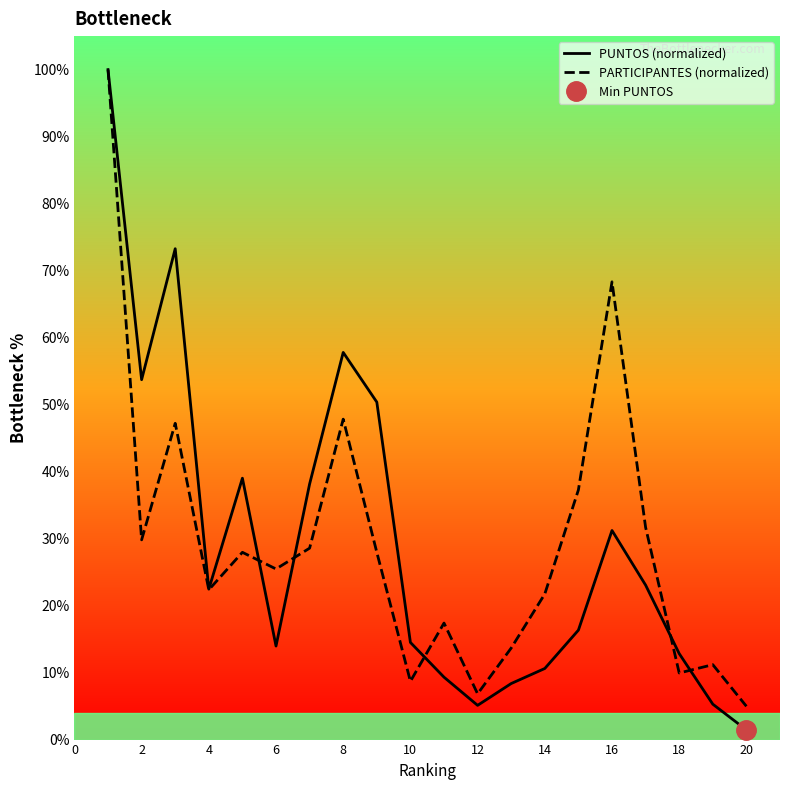

The value of PUNTOS (normalized) at 6 is 14.0. True or false?

True